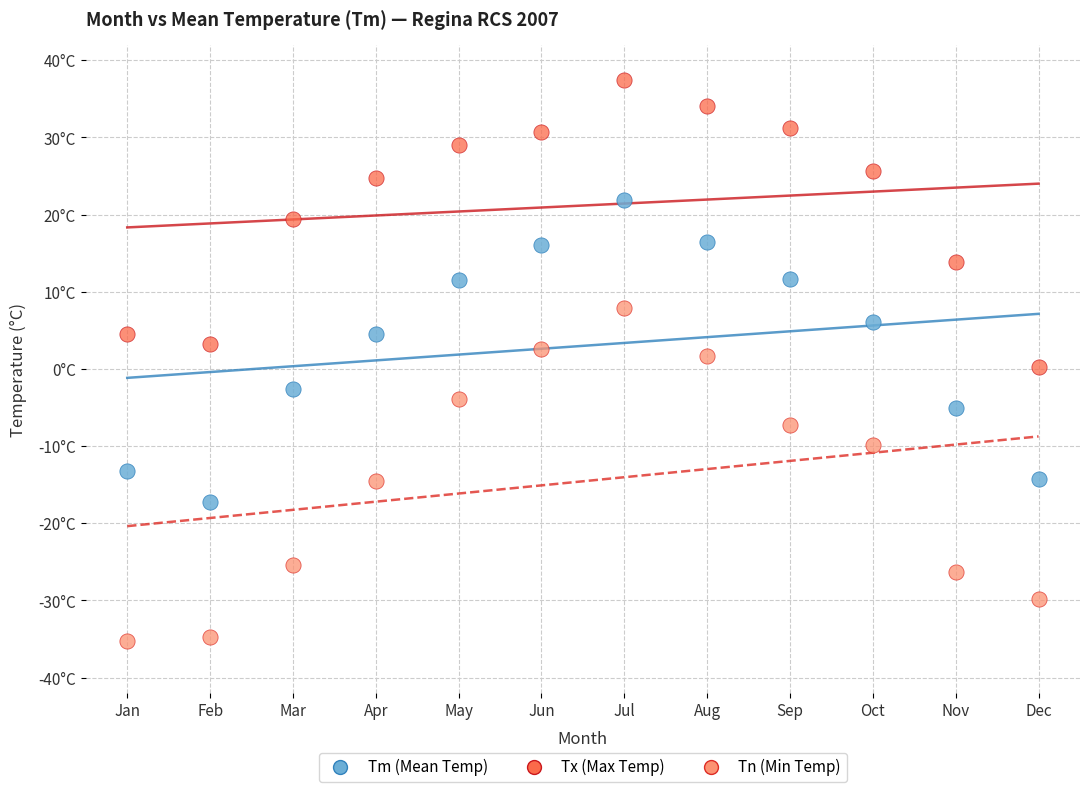

Which series reaches the minimum Y coordinate?

Tn (Min Temp)